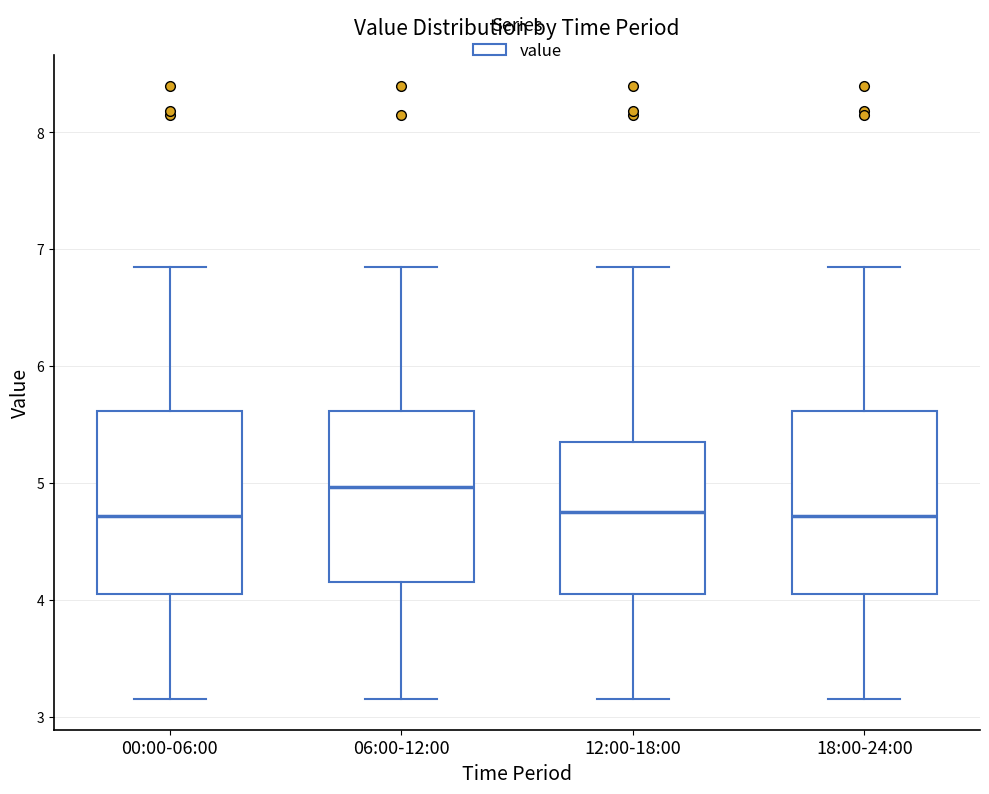

Where is the lower edge of the box for 18:00-24:00 on the y-axis? The values are not printed on the chart, so give them approximately, as read against the axis.

4.1